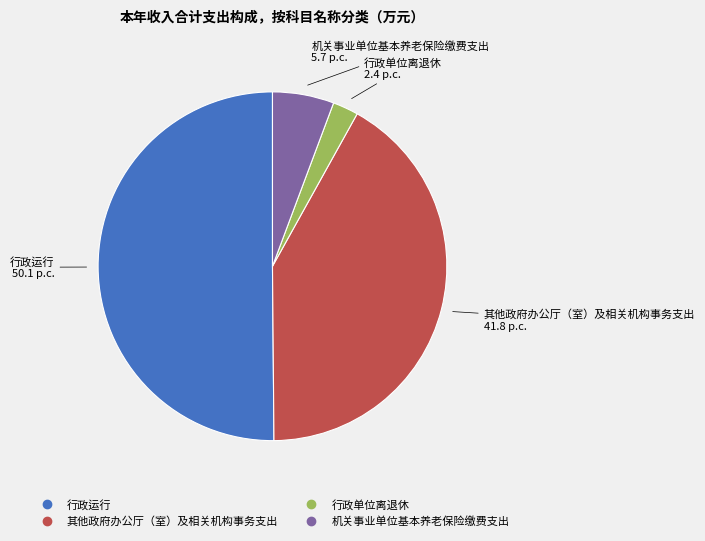

Which slice is the largest?

行政运行